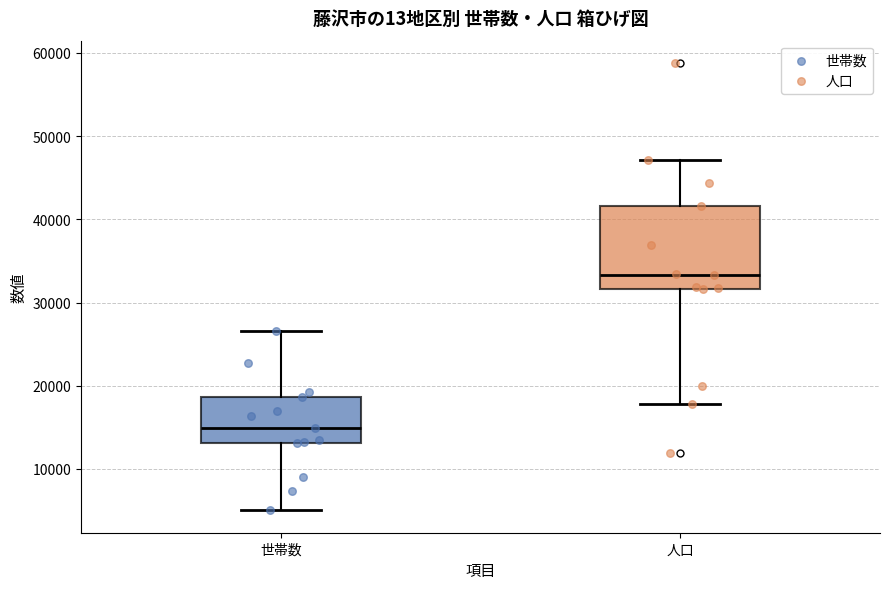

Reading left to right, read every box against the y-axis: the position of its median line, the range the box covers, and the ends of its whiskers. The values are not printed on the chart, so give them approximately, as read against the axis.

世帯数: median 15000, box 13000 to 19000, whiskers 5000 to 27000
人口: median 33000, box 32000 to 42000, whiskers 18000 to 47000